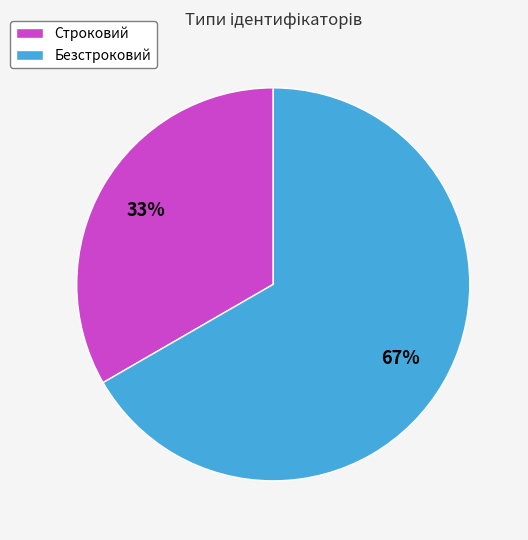

How many segments does this pie chart have?

2